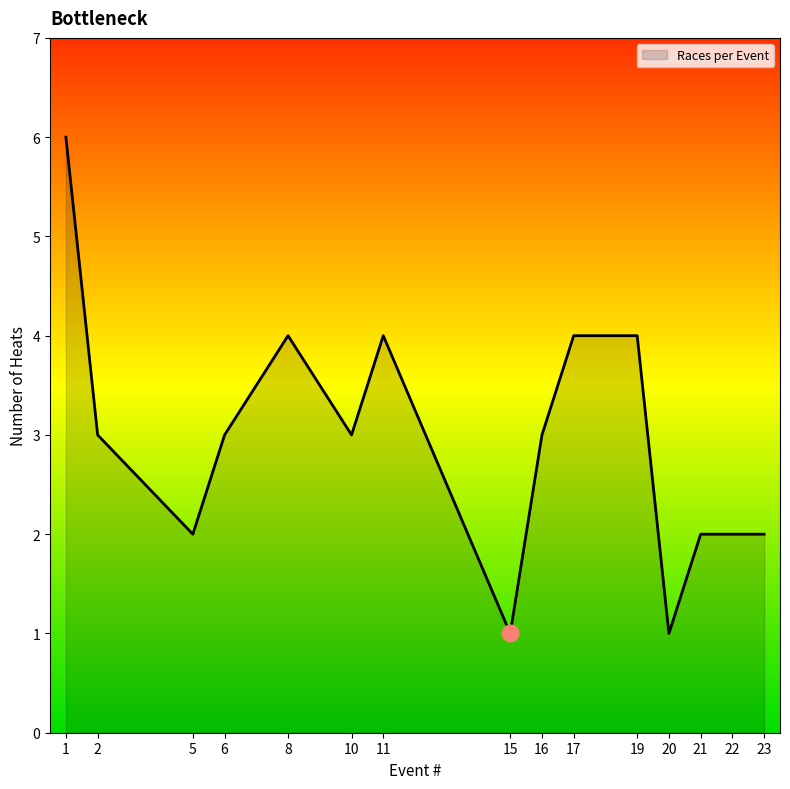

The chart shows a value of 2 at 23. True or false?

True